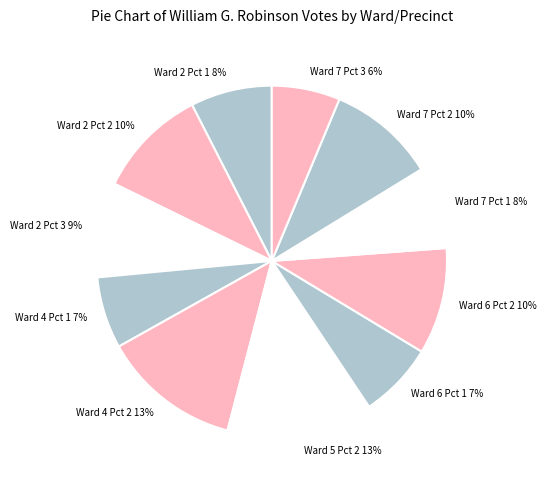

Is the sum of Ward 2 Pct 3 and Ward 2 Pct 1 greater than half?

No